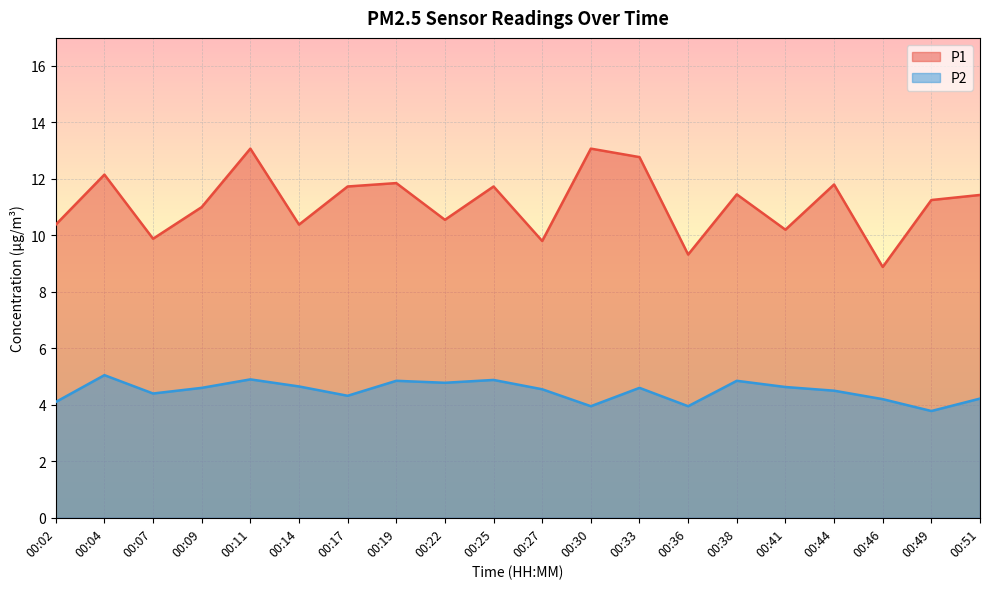

List the series in order of their overall mean, lowest first.

P2, P1